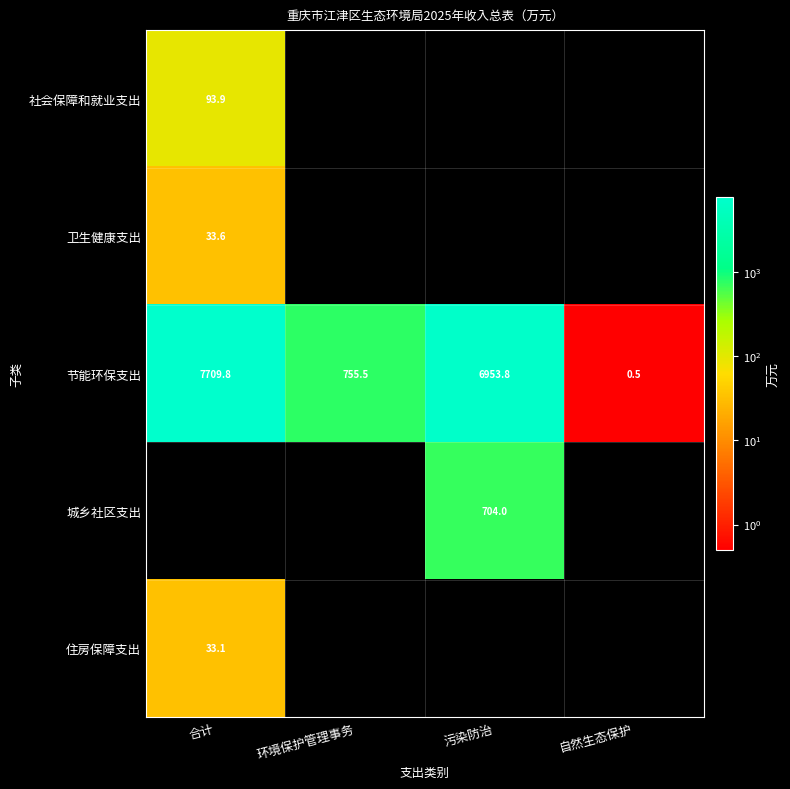

What is the minimum value for 节能环保支出?

0.5